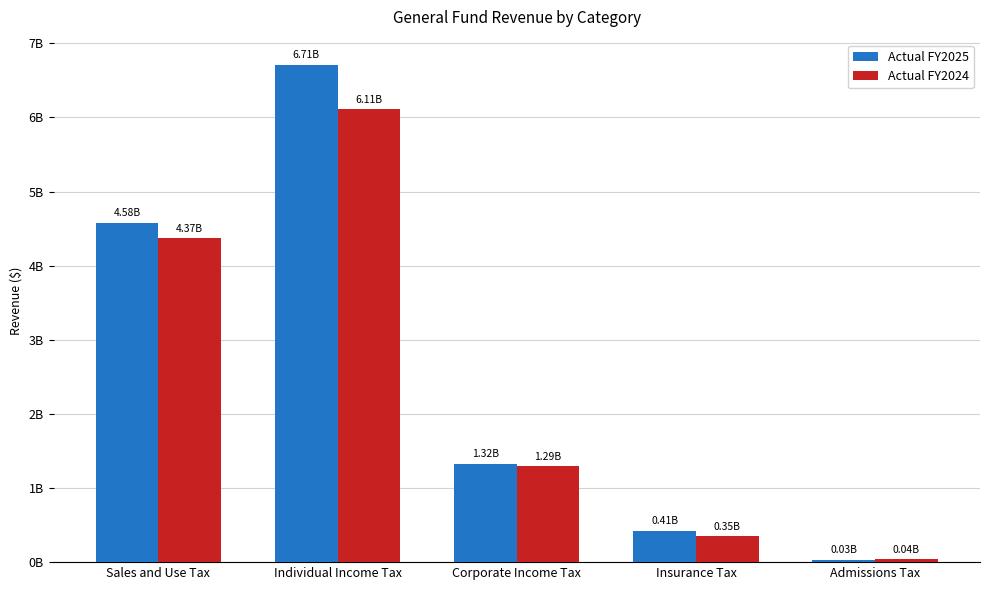

Reading left to right, extract all data points from this chart.

Actual FY2025: Sales and Use Tax=4578666359.0	Individual Income Tax=6713703264.6	Corporate Income Tax=1321605478.2	Insurance Tax=413800531.8	Admissions Tax=34275804.5
Actual FY2024: Sales and Use Tax=4368908632.6	Individual Income Tax=6113184870.6	Corporate Income Tax=1293063733.5	Insurance Tax=347790247.8	Admissions Tax=40914634.3